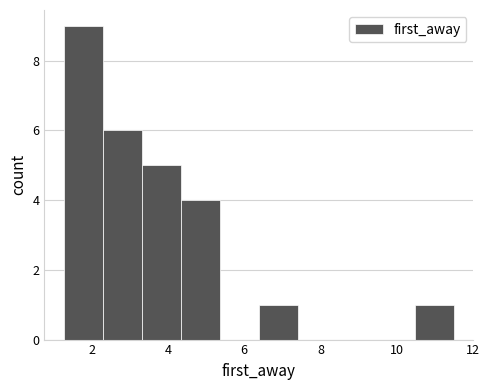

What is the height of the bar covering 10.4 to 11.6 on the x-axis? Neither the bar edges nor the heights are printed on the chart, so give them approximately, as read against the axes.

1